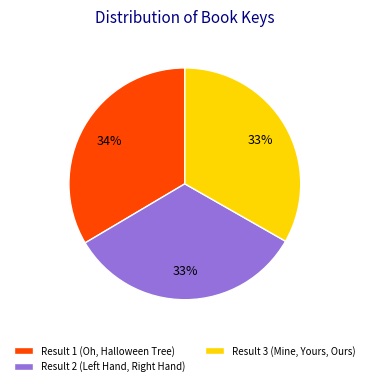

Combined, do Result 3 (Mine, Yours, Ours) and Result 1 (Oh, Halloween Tree) account for over 50%?

Yes